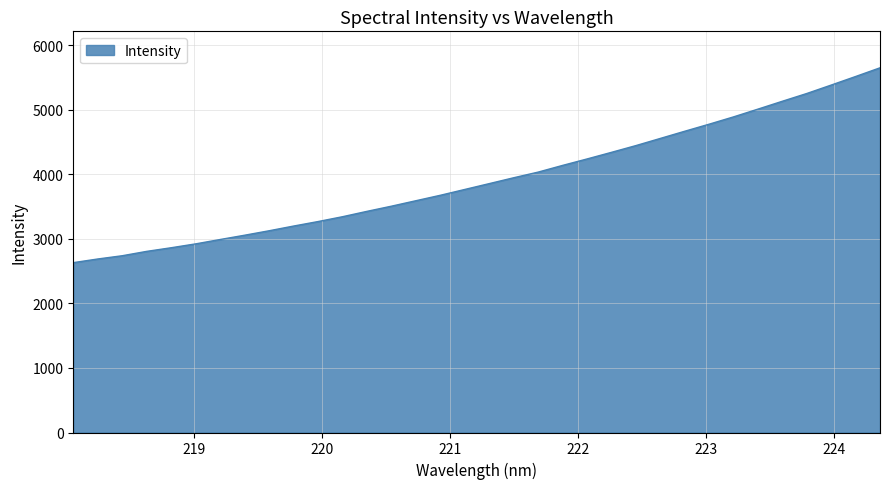

What is the greatest value displayed?

5652.4